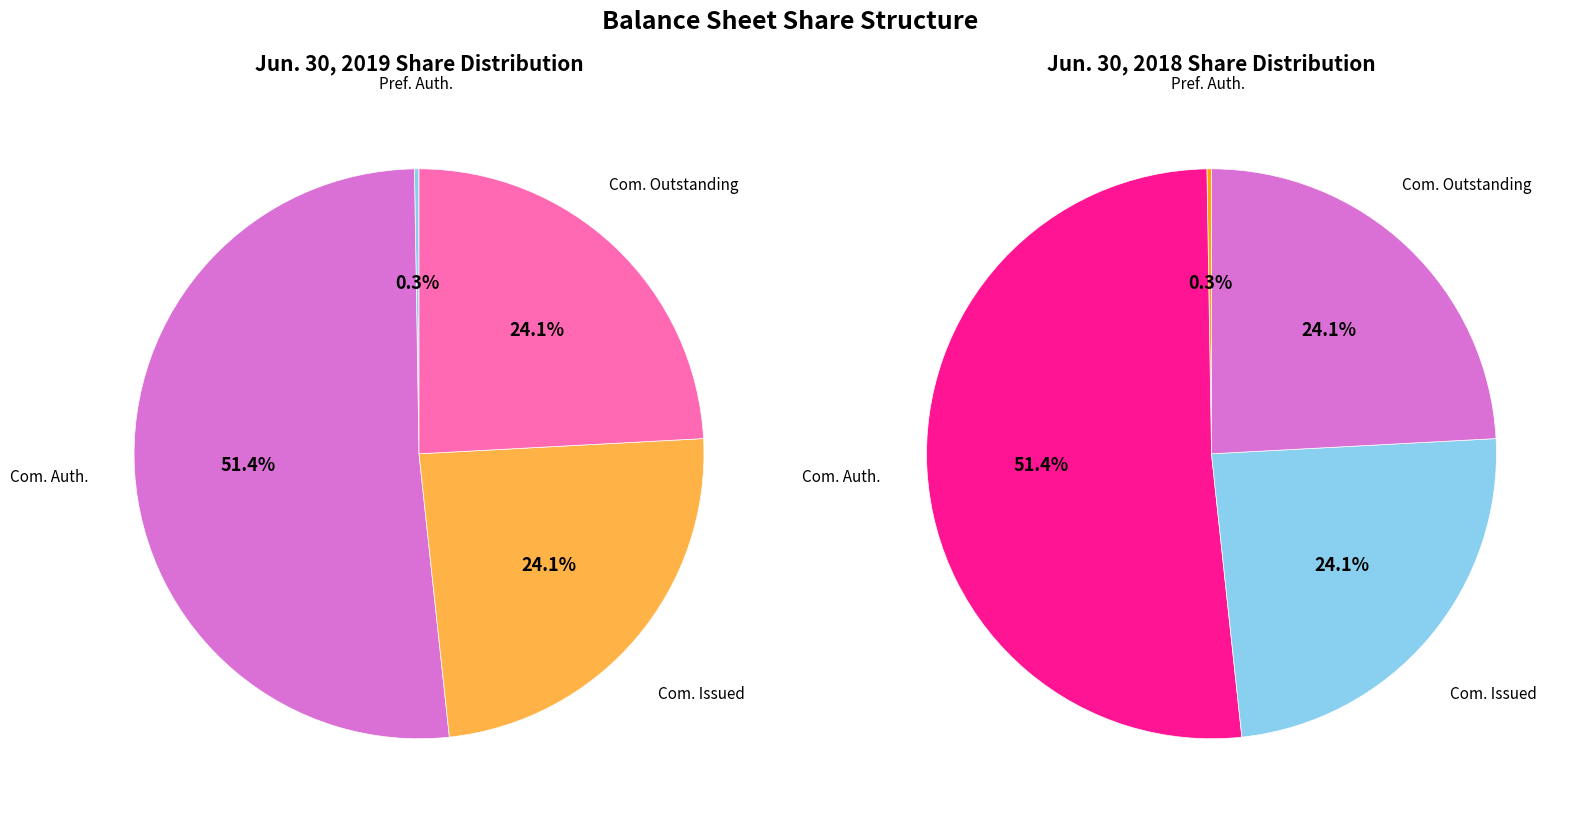

Rank the categories by Jun. 30, 2019 value from highest to lowest.

Common stock, shares authorized, Common stock, shares issued, Common stock, shares outstanding, Preferred stock, shares authorized